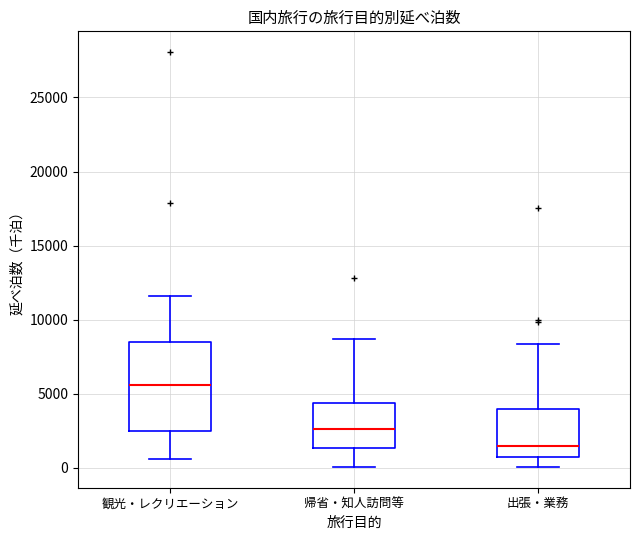

Where is the lower edge of the box for 帰省・知人訪問等 on the y-axis? The values are not printed on the chart, so give them approximately, as read against the axis.

1500